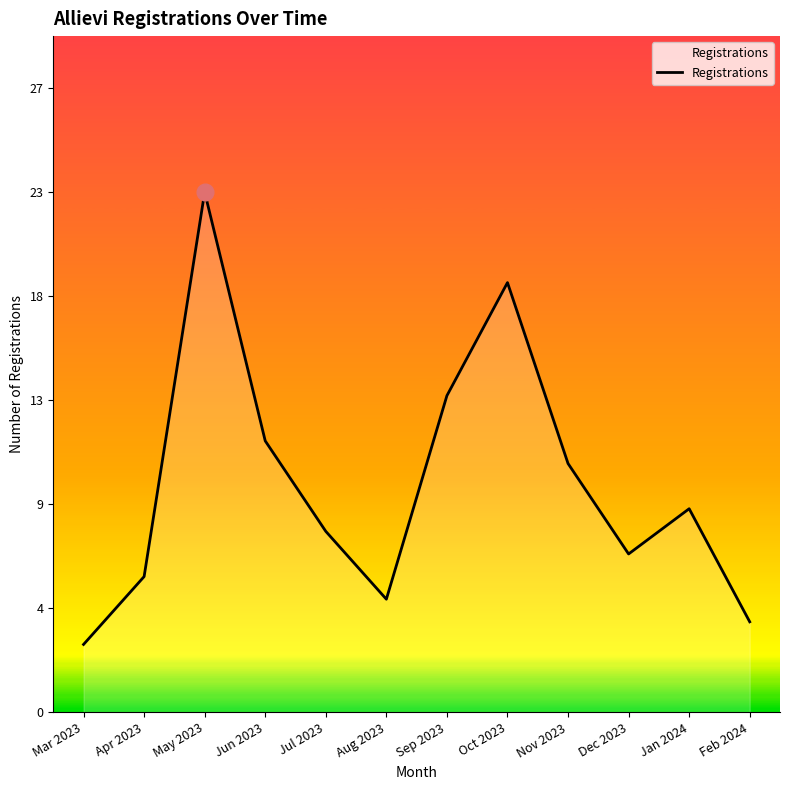

Reading left to right, extract all data points from this chart.

Mar 2023=3	Apr 2023=6	May 2023=23	Jun 2023=12	Jul 2023=8	Aug 2023=5	Sep 2023=14	Oct 2023=19	Nov 2023=11	Dec 2023=7	Jan 2024=9	Feb 2024=4